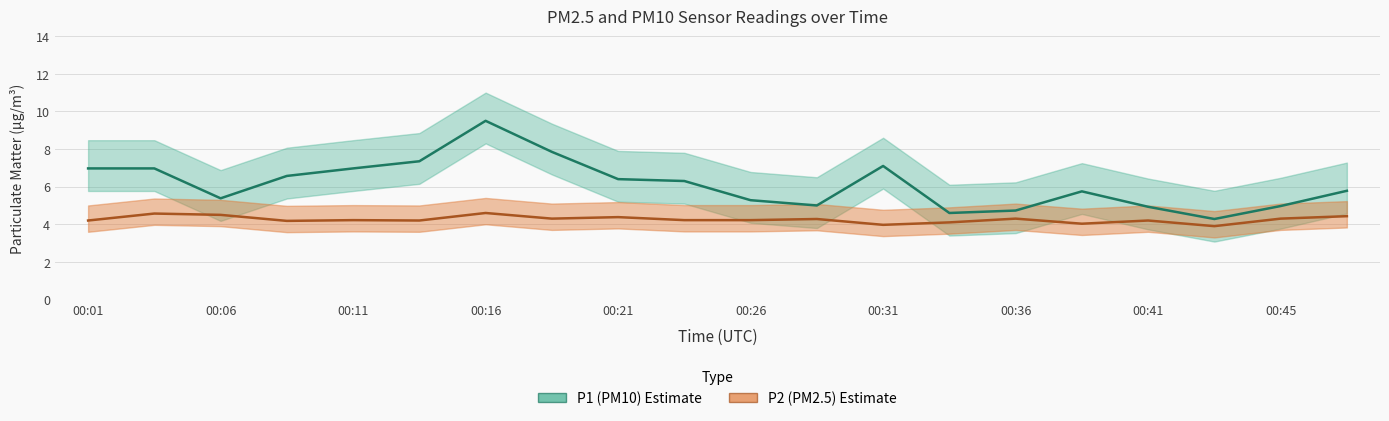

Read the P1 (PM10) value at 00:01.

7.0